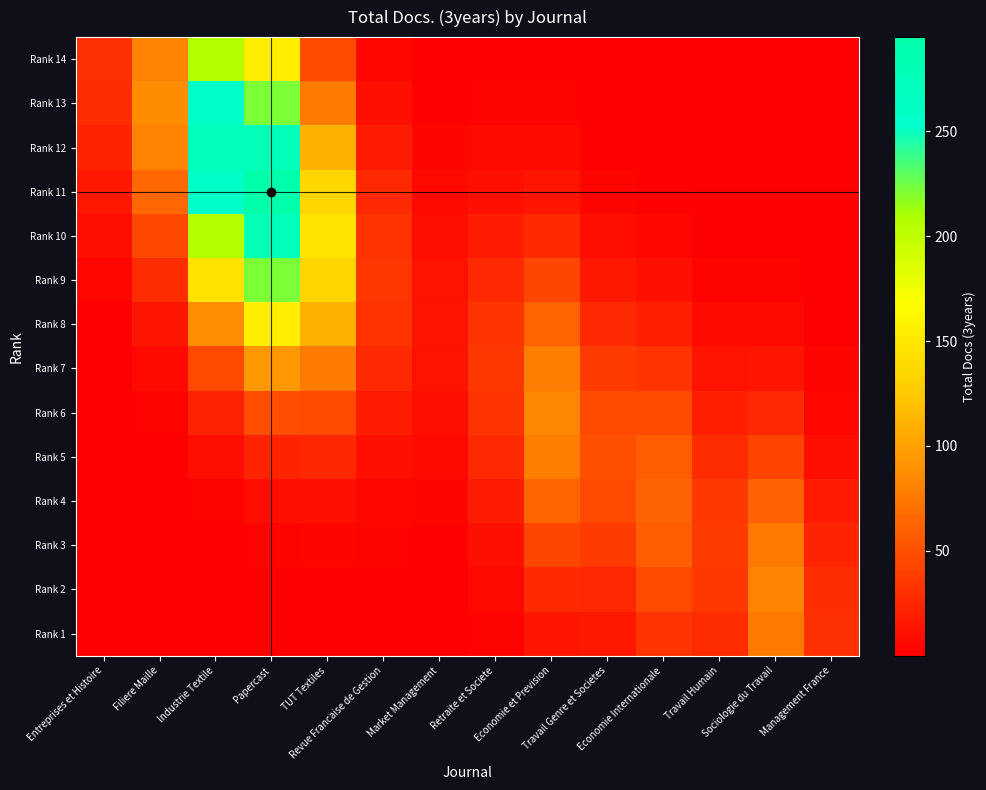

Which label corresponds to the largest value in the chart?

Papercast